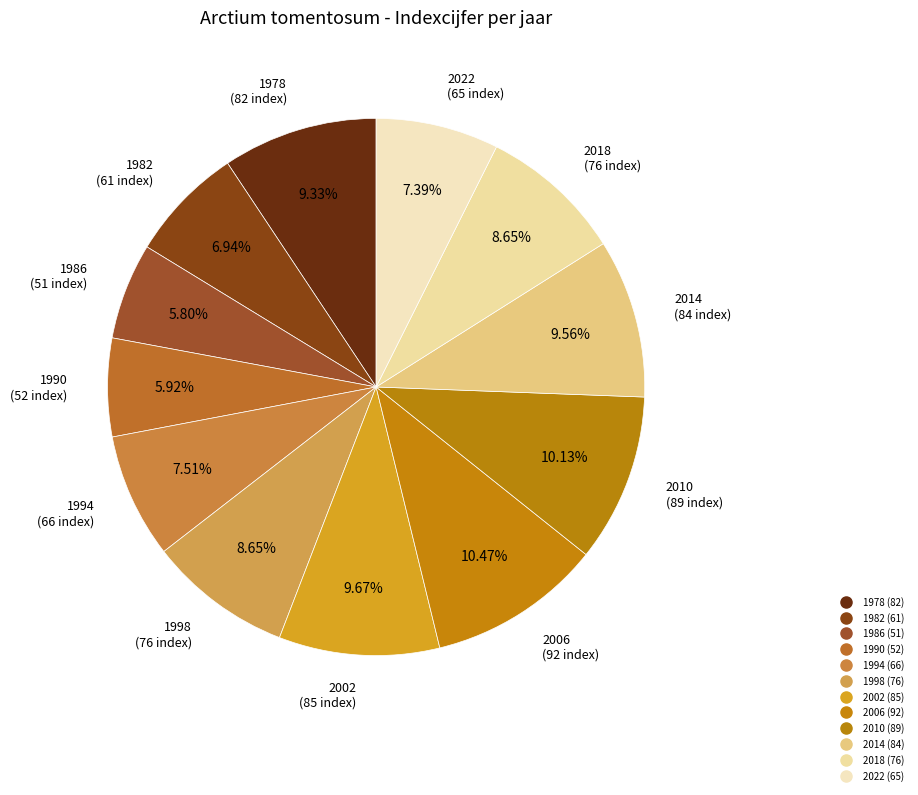

What is the ratio of the value at 1998 to the value at 1994?

1.2